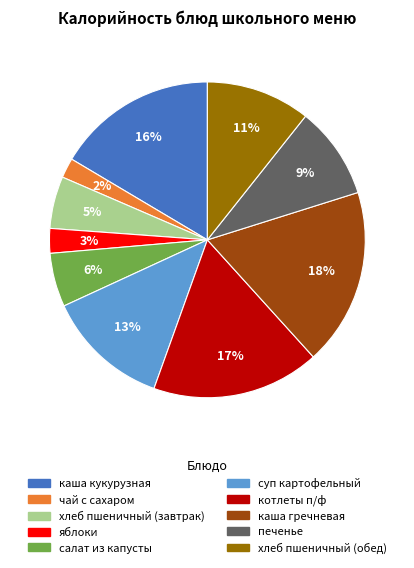

Is there a majority slice in this chart?

No